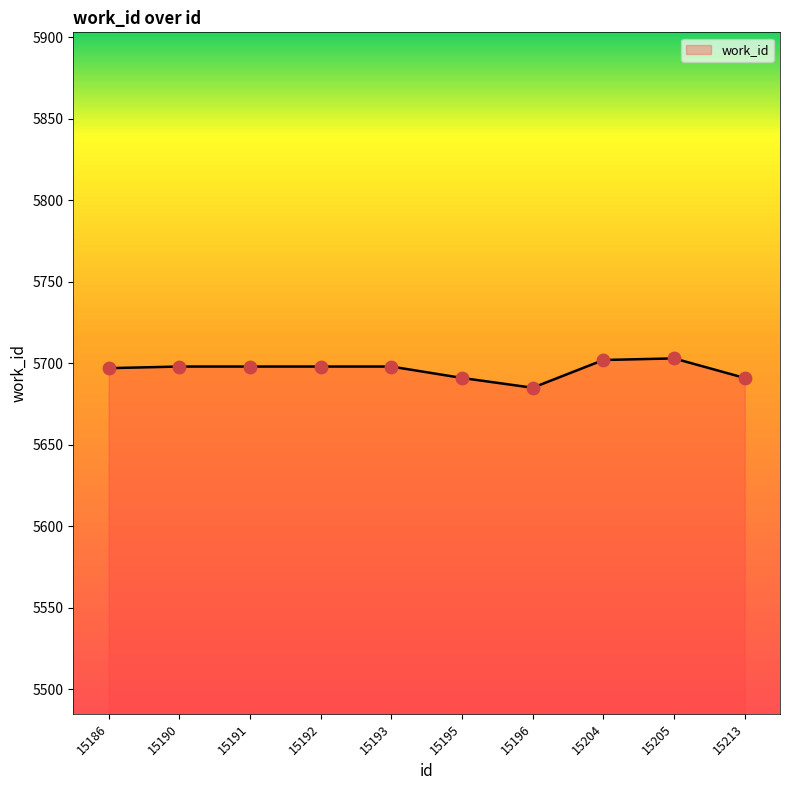

What is the change in value from 15204 to 15205?

+1